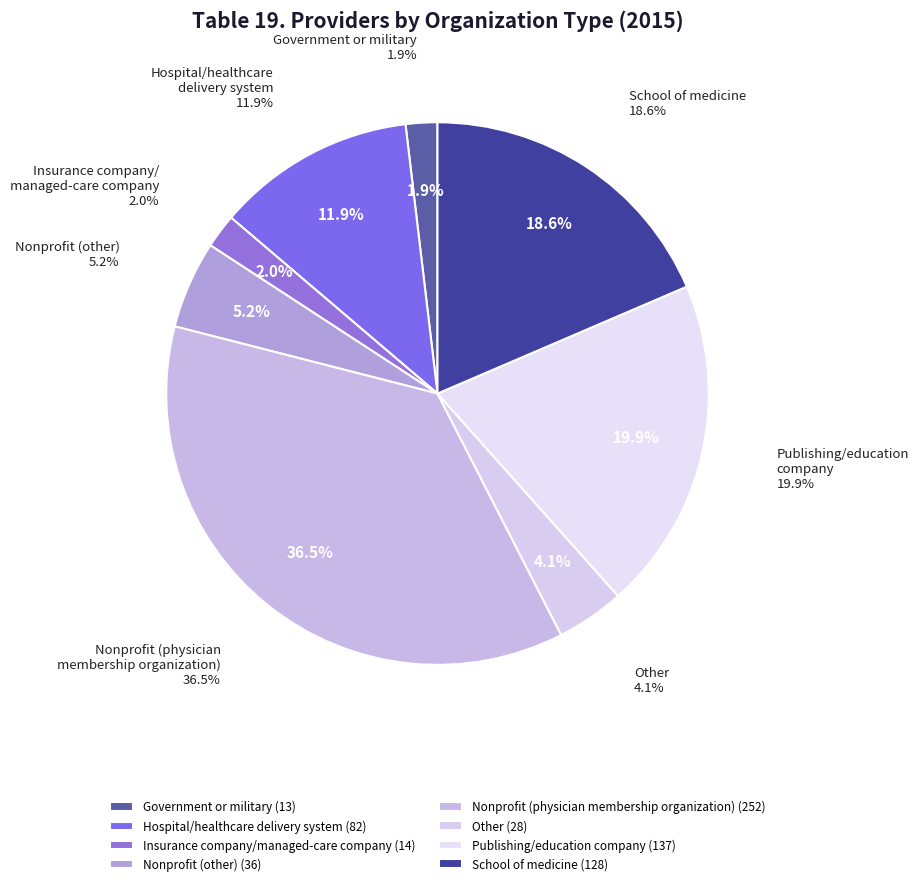

To the nearest percent, what is the average slice percentage?

12%